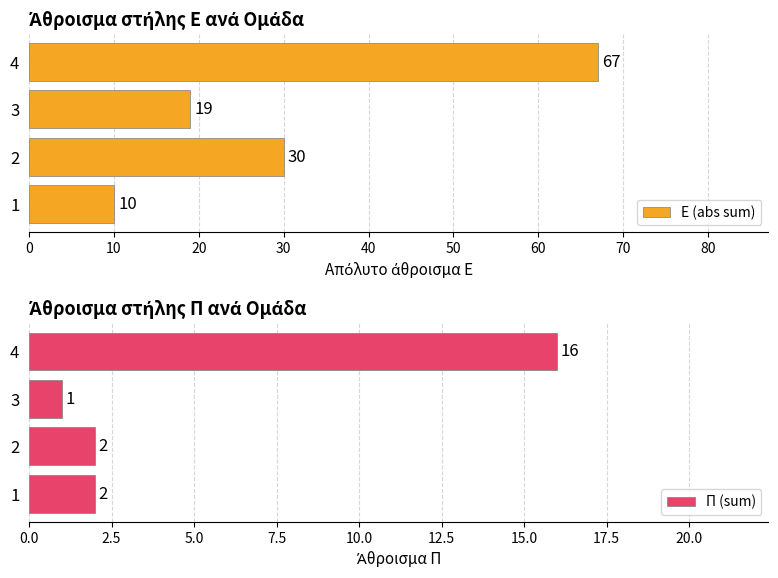

The value of Π (sum) at 2 is 2. True or false?

True